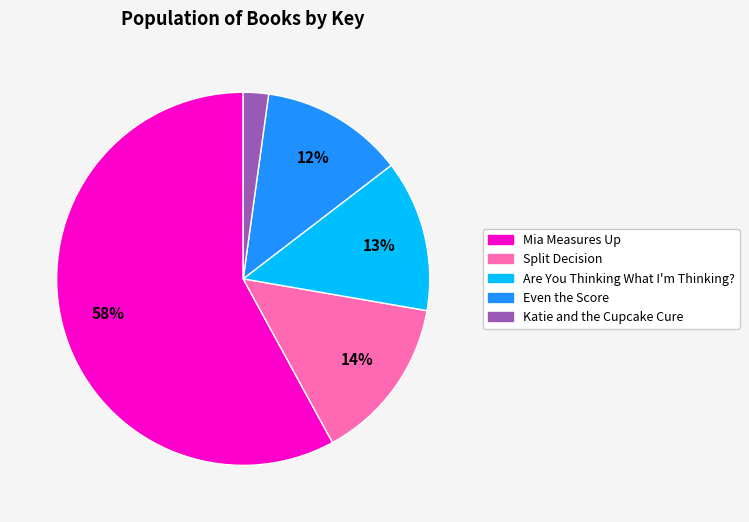

The Katie and the Cupcake Cure slice represents 2% of the pie. True or false?

True